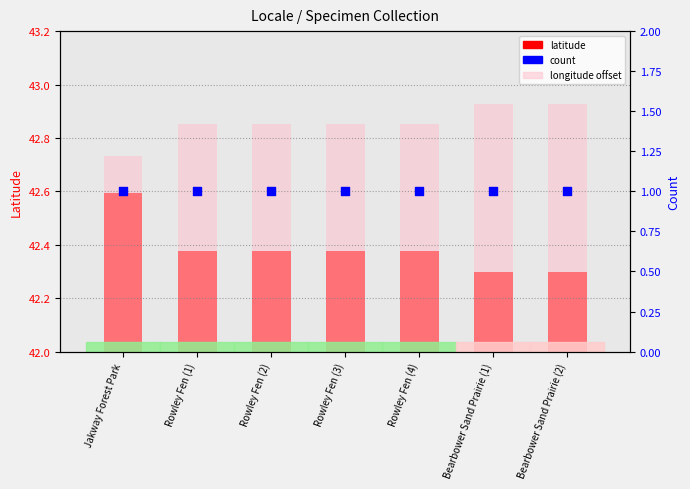

At how many categories does at least one series exceed 0?

7